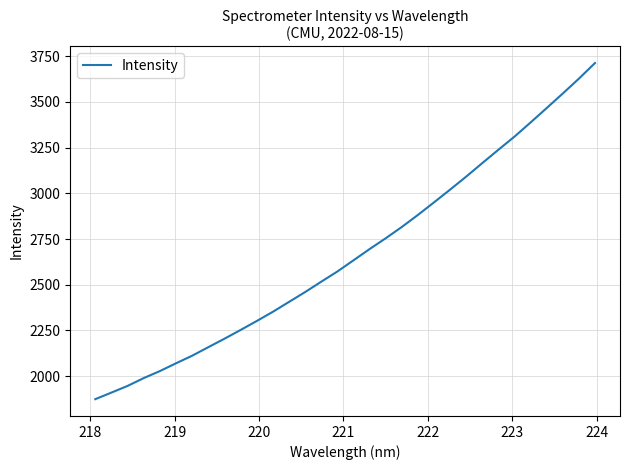

What is the difference between the maximum and minimum values?

1839.1